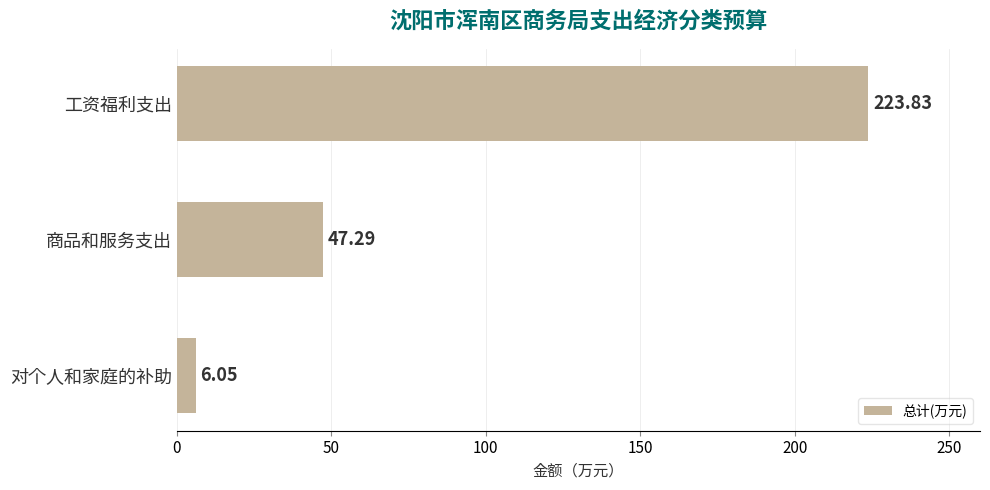

How many series are shown in this chart?

1